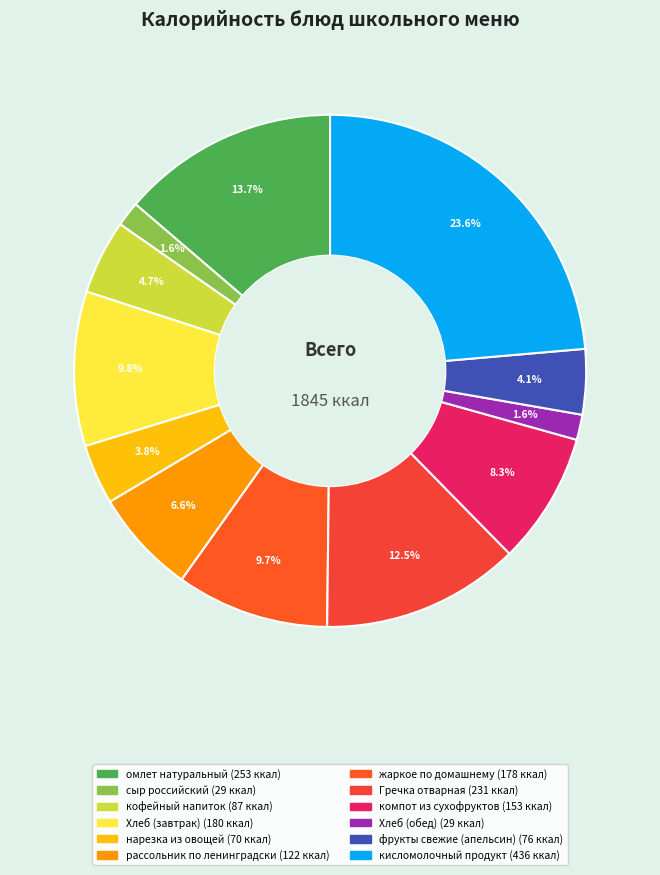

Count the number of slices in the pie.

12